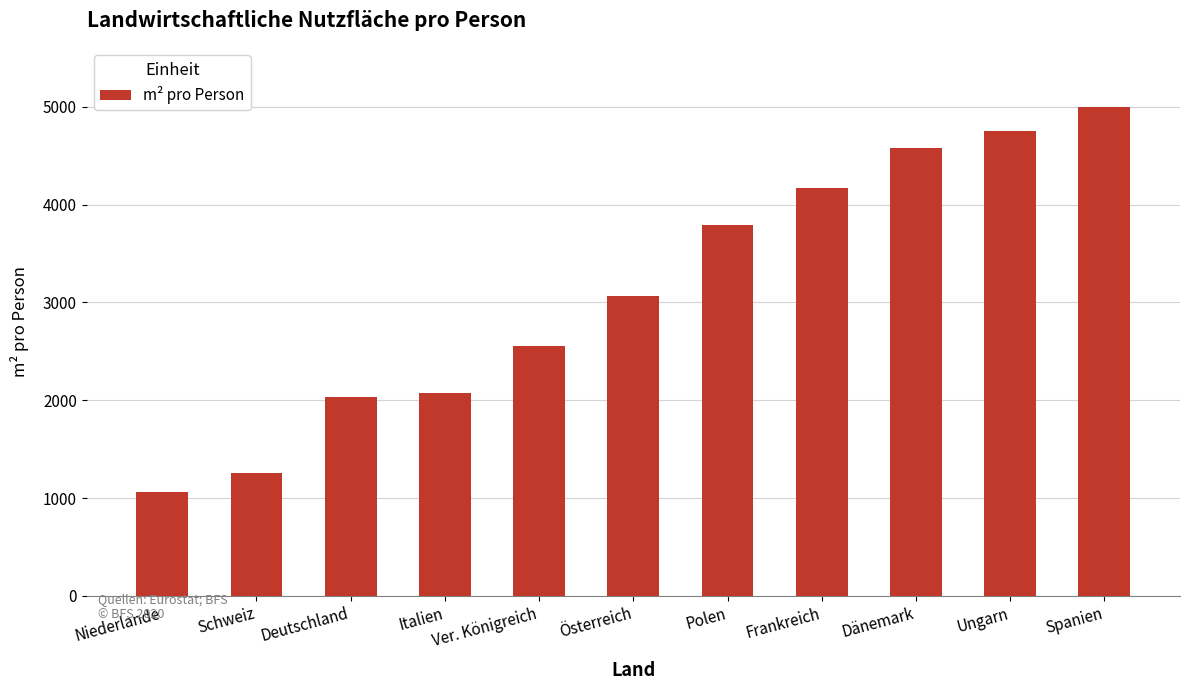

True or false: the data shows 2034.1 at Deutschland.

True